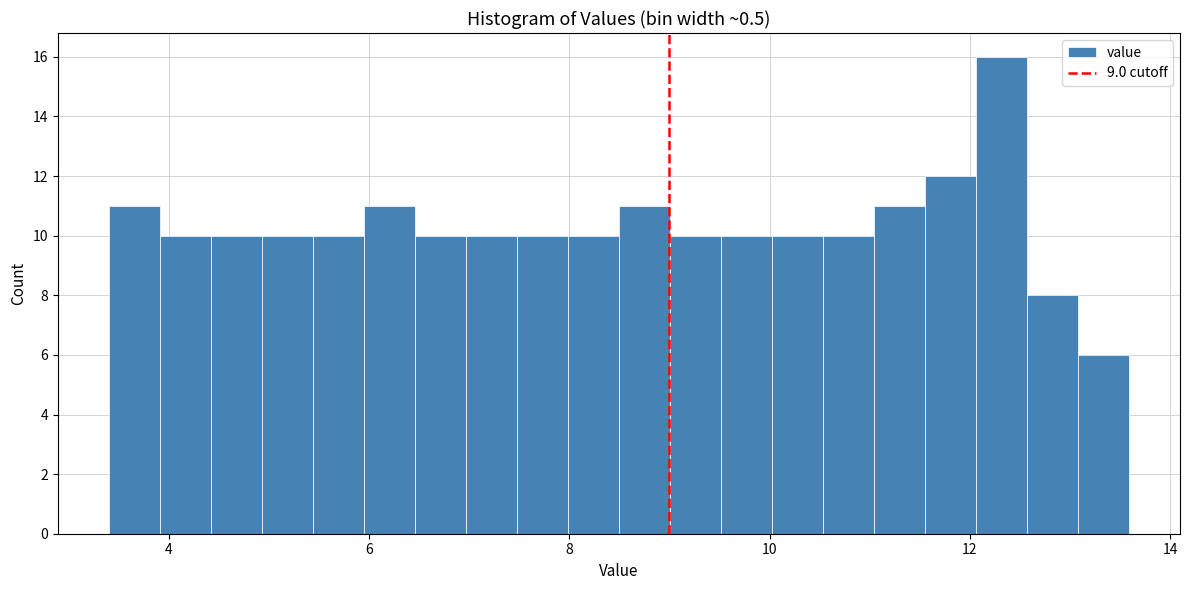

Read against the x-axis, roughly where is the centre of the tallest bar?

12.4